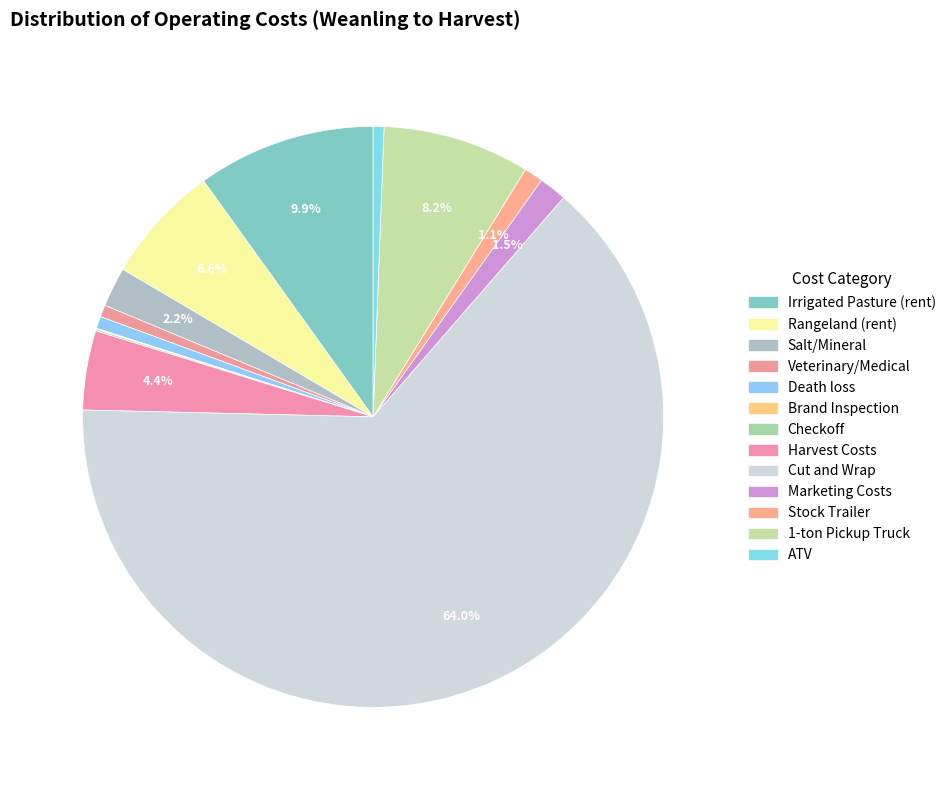

Combined, what portion of the pie is Irrigated Pasture (rent) and Cut and Wrap?

73.9%